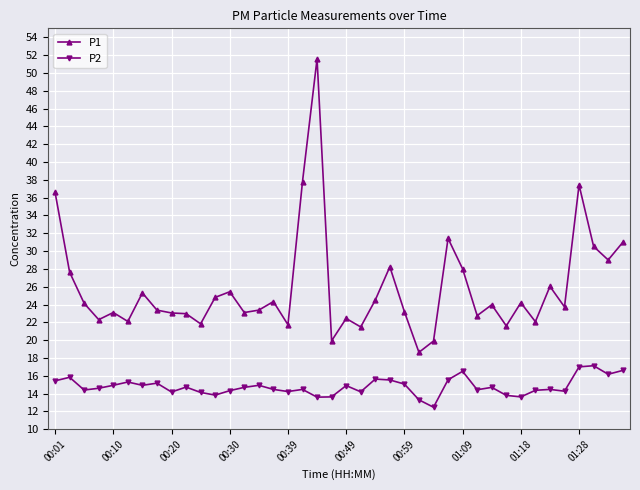

Count the number of data series in this chart.

2